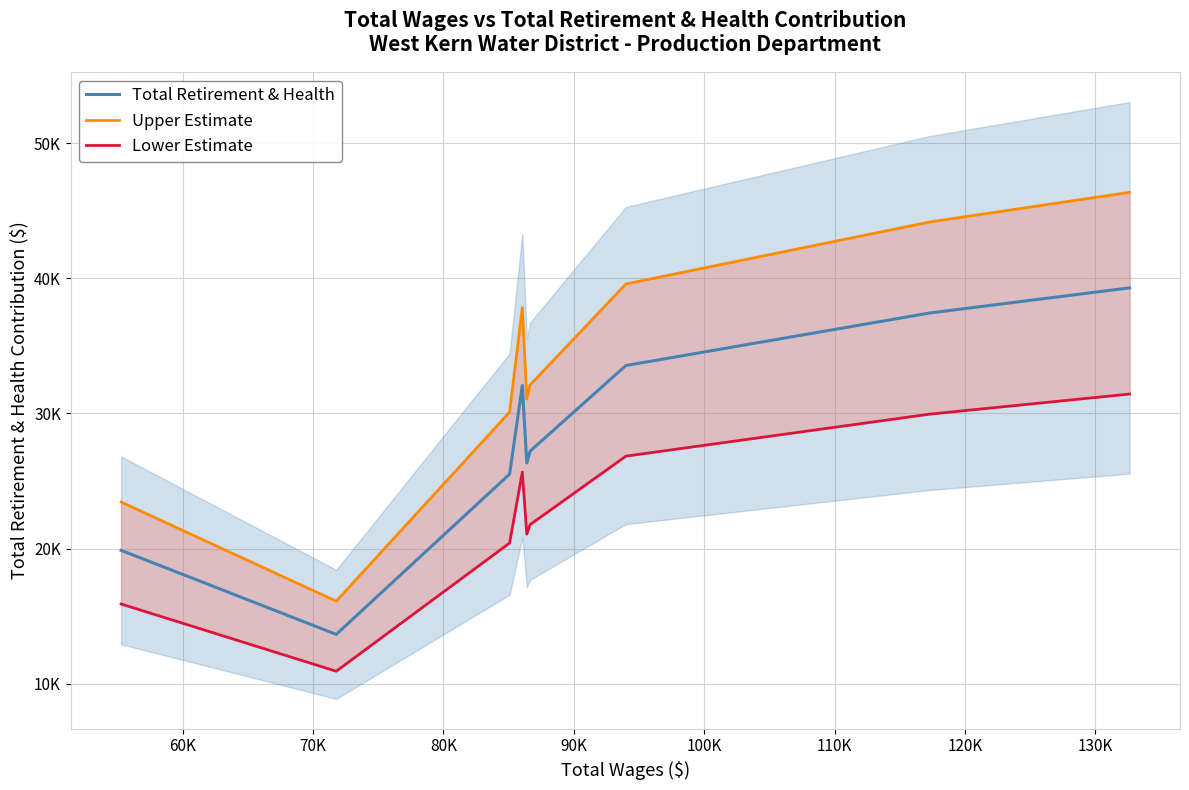

At 90K, list the series in order from smallest to largest.

Lower Estimate, Total Retirement & Health, Upper Estimate